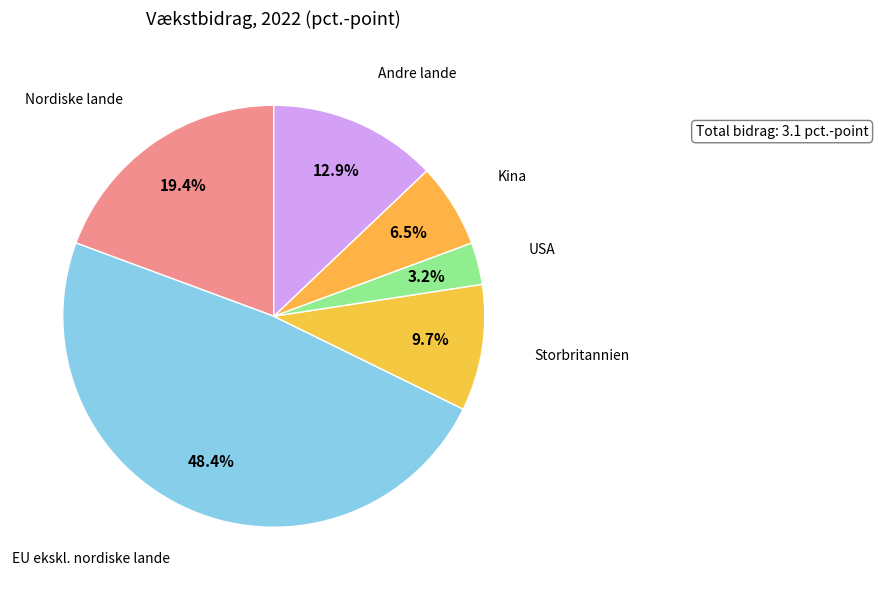

How many slices are in this pie chart?

6